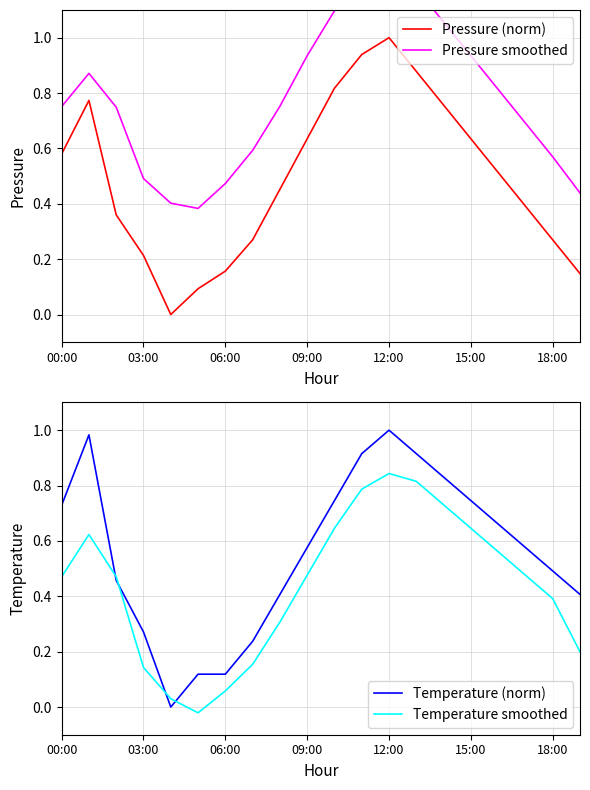

Which series ends up on top after the final intersection of Temperature (norm) and Temperature smoothed?

Temperature (norm)